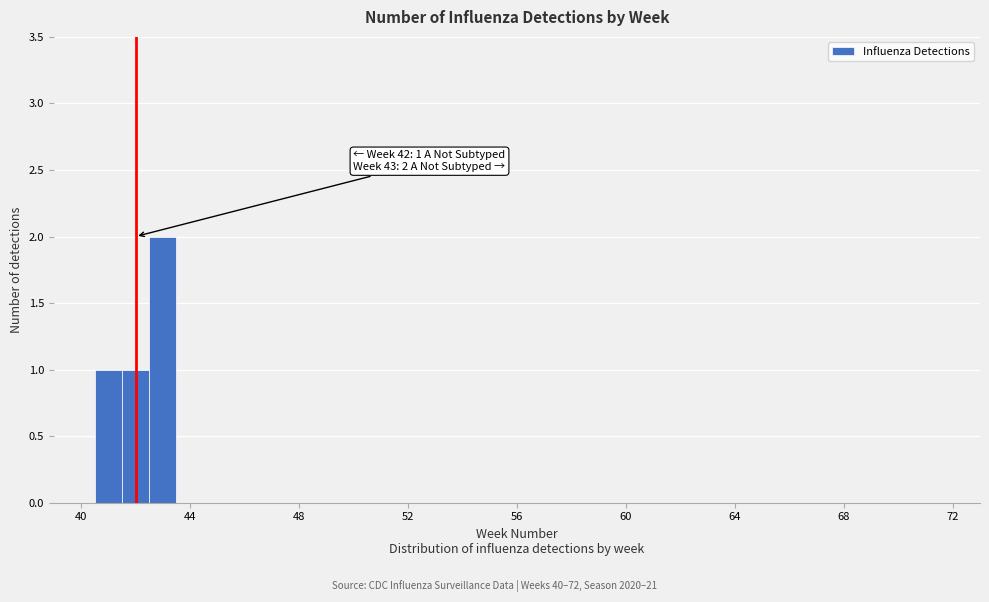

Around what value on the x-axis is the tallest bar? Give the approximate position of its centre, as read against the axis.

43.0